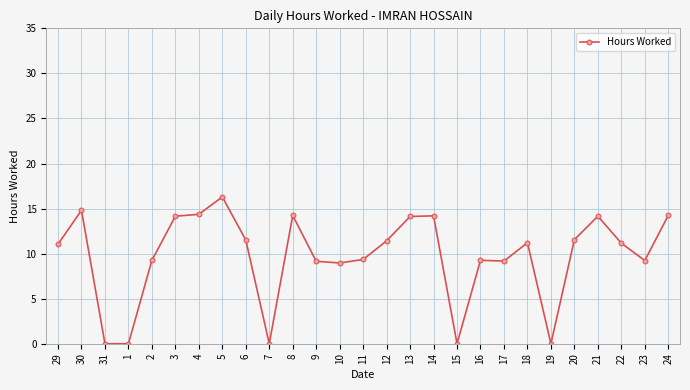

The chart shows a value of 4.5 at 20. True or false?

False